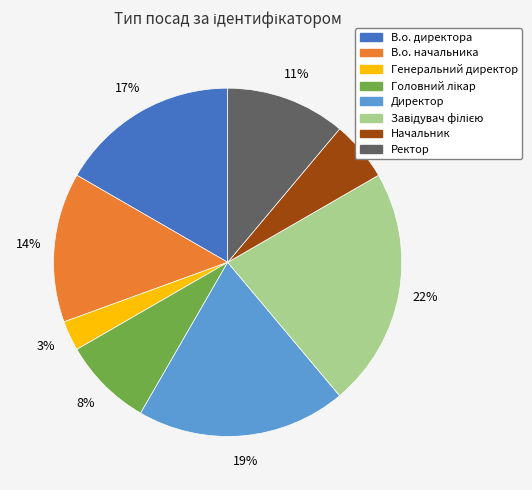

Does any single category account for the majority?

No